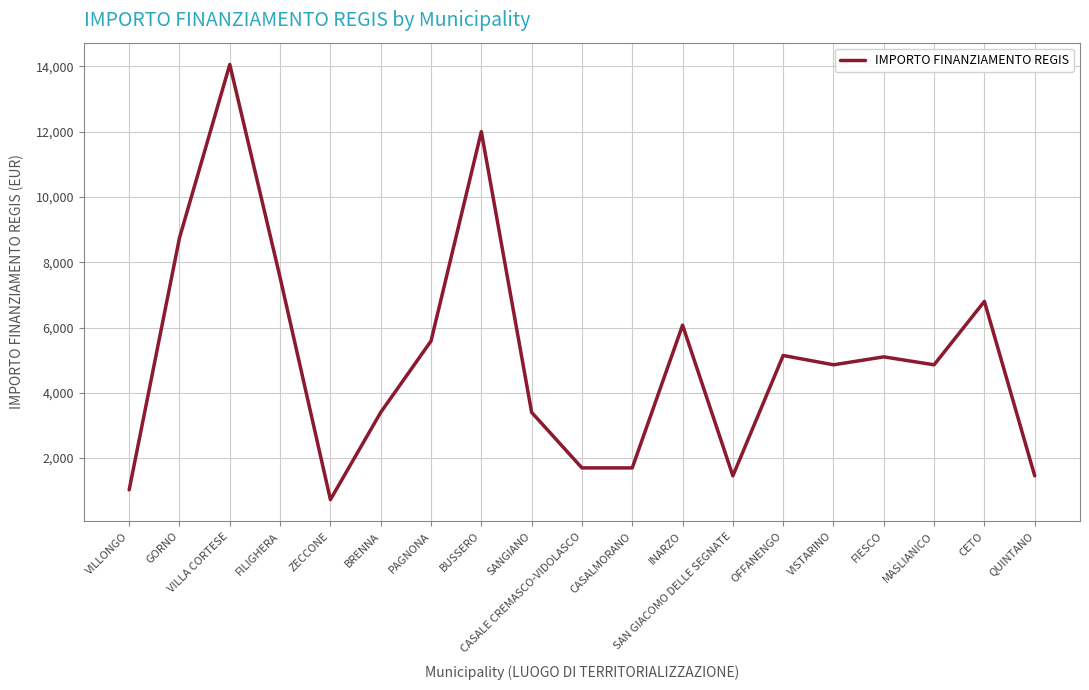

Which has a higher value, BUSSERO or CASALE CREMASCO-VIDOLASCO?

BUSSERO